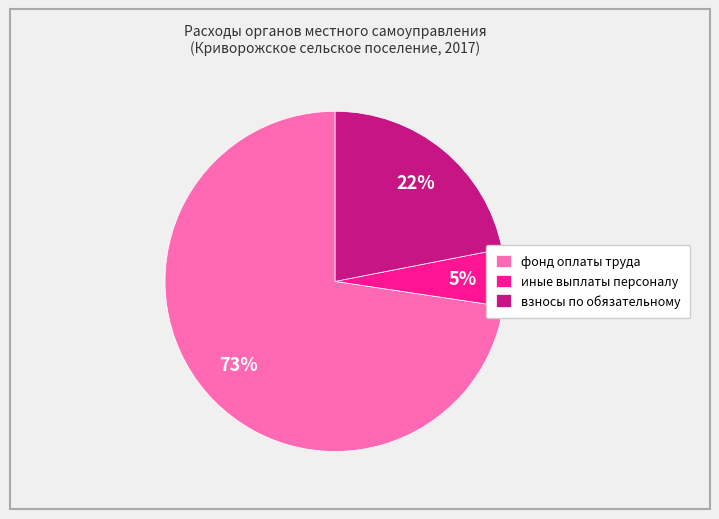

Does any single category account for the majority?

Yes